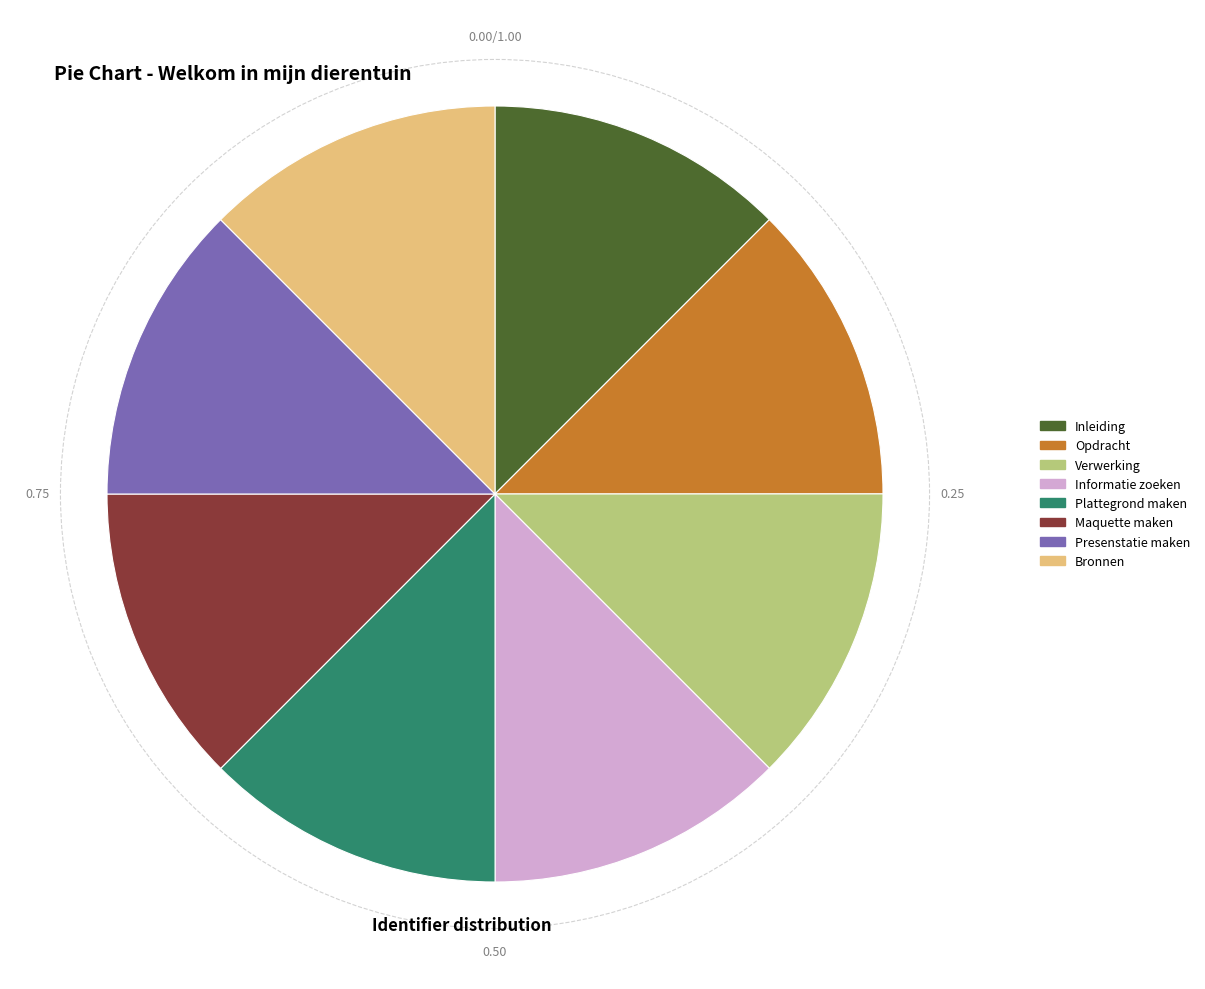

Is it true that Presenstatie maken is 1% of the pie?

False